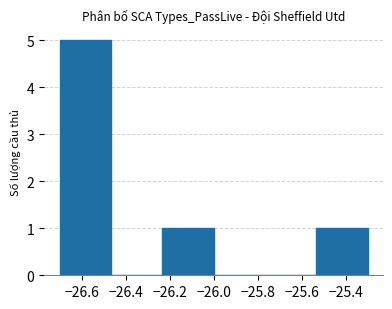

Reading left to right, transcribe this chart: for each bar, give the range it covers on the x-axis and its height. Neither the bar edges nor the heights are printed on the chart, so give them approximately, as read against the axes.

-26.70 to -26.46: 5
-26.46 to -26.24: 0
-26.24 to -26.00: 1
-26.00 to -25.76: 0
-25.76 to -25.54: 0
-25.54 to -25.30: 1